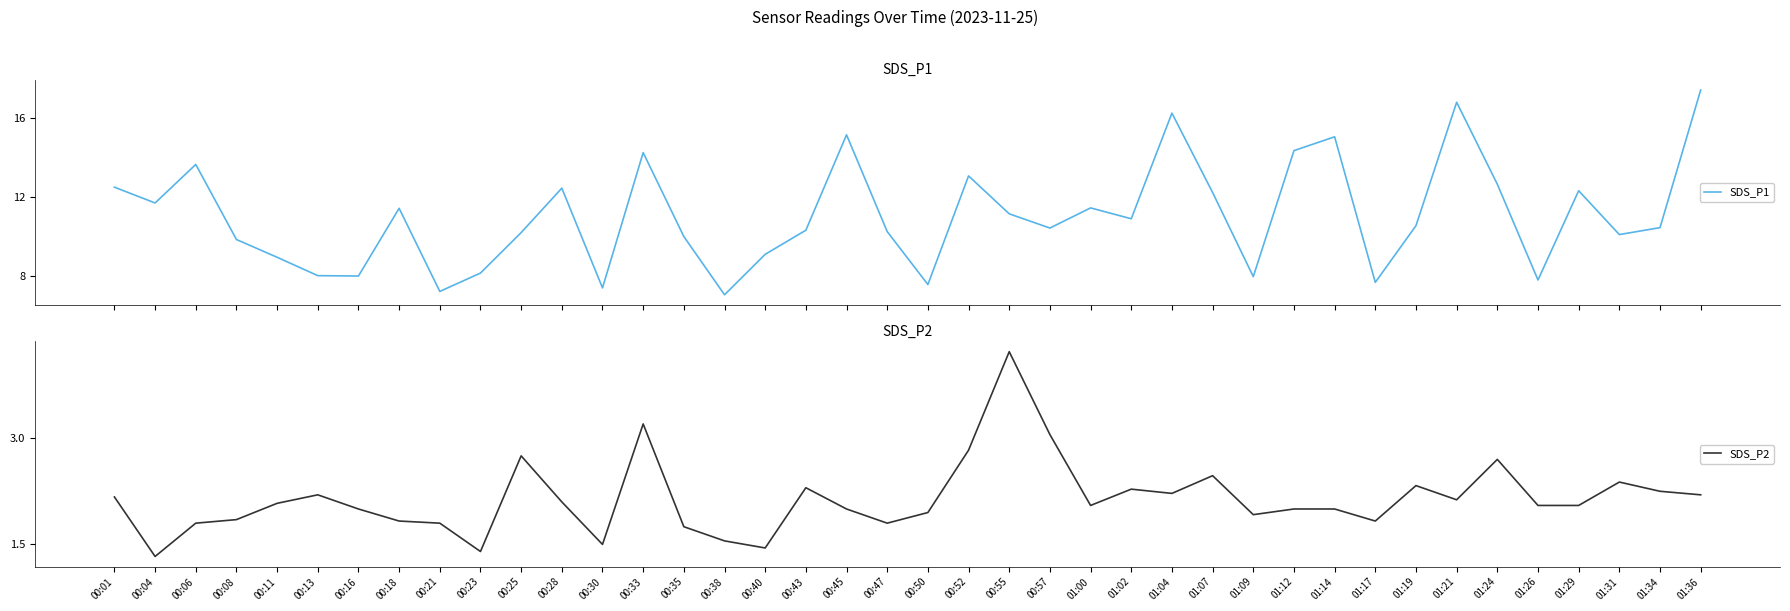

At how many categories does at least one series exceed 7?

40